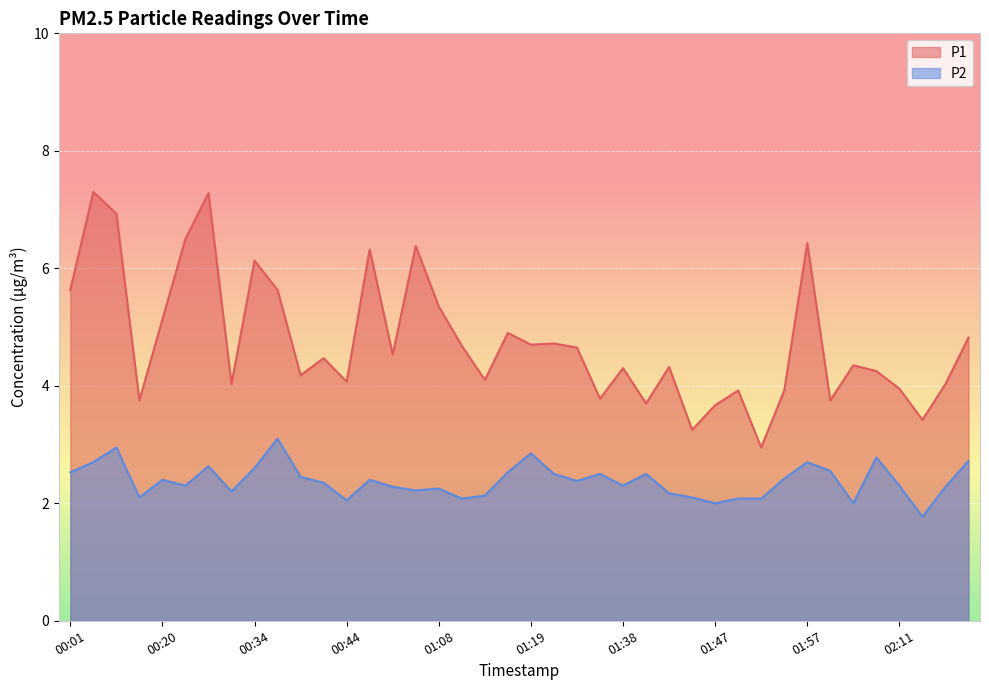

What is the greatest value displayed?

7.3